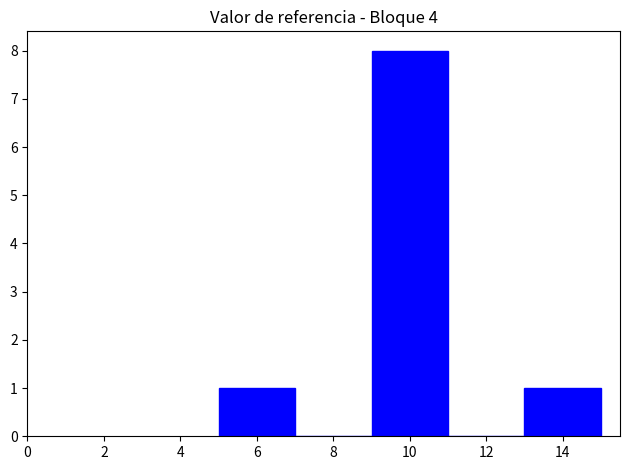

Over which range of the x-axis is the bar tallest?

9 to 11